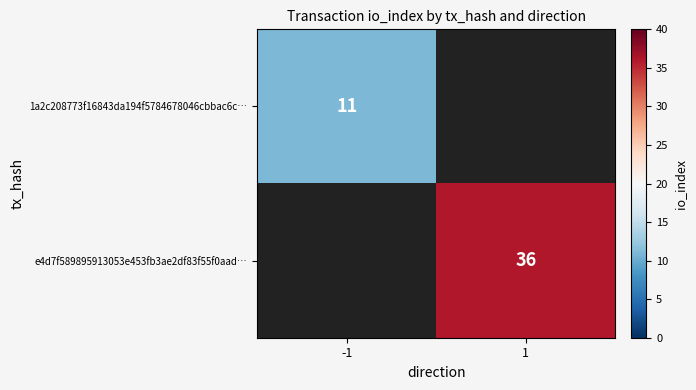

Is it true that e4d7f589895913053e453fb3ae2df83f55f0aad… equals 17.9 at 1?

False